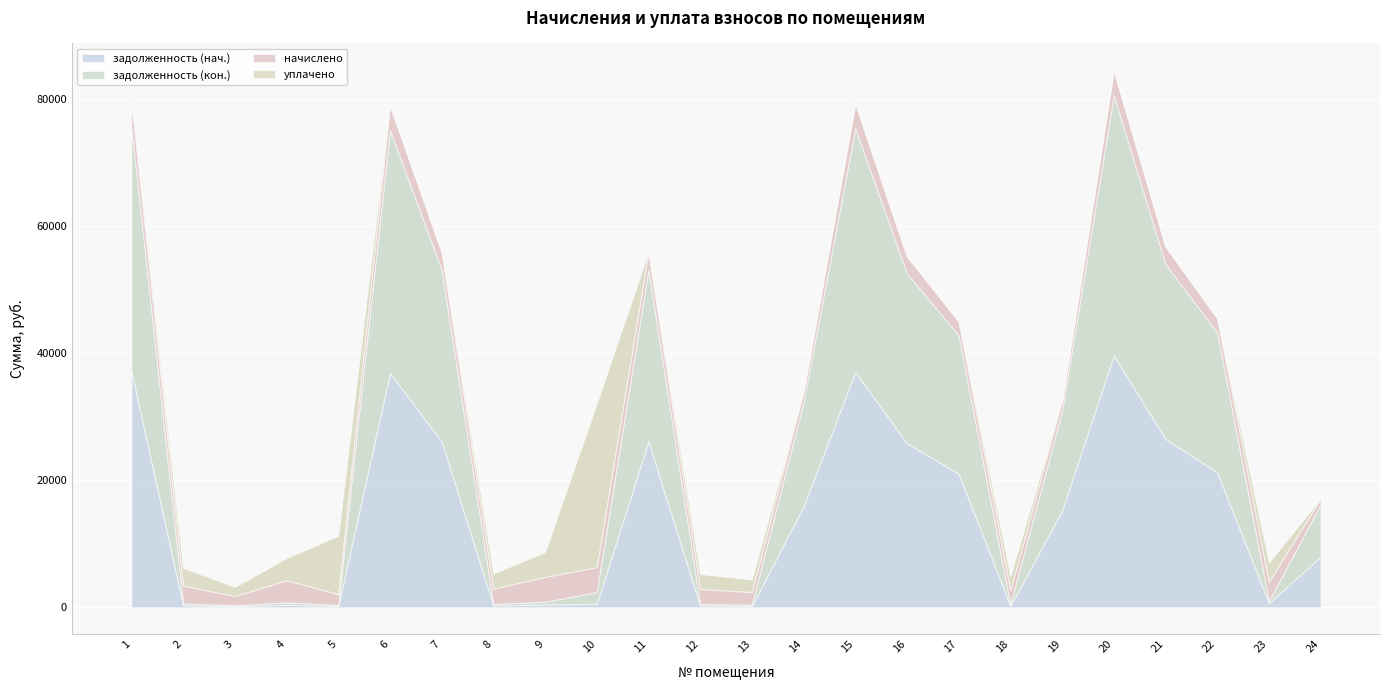

Count the number of categories in the chart.

24